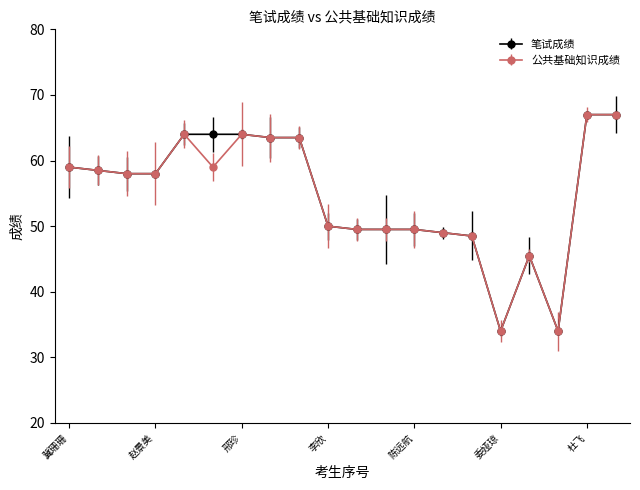

What is the minimum value shown in the chart?

34.0